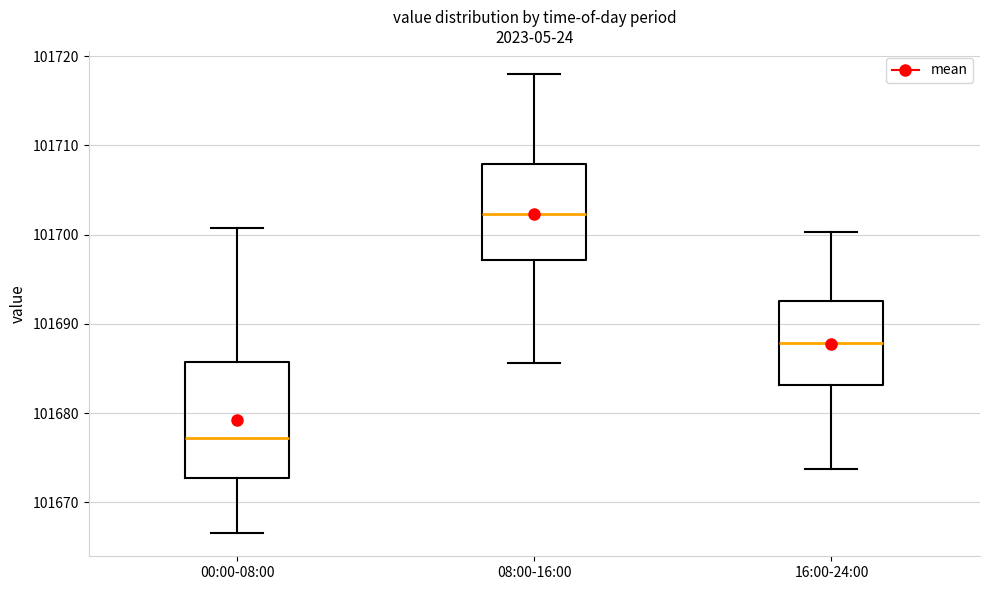

Reading left to right, transcribe this box plot: for each box, give where its median line is, the range the box spans, and where its two whiskers end, as read against the y-axis. The values are not printed on the chart, so give them approximately, as read against the axis.

00:00-08:00: median 101677, box 101673 to 101686, whiskers 101667 to 101701
08:00-16:00: median 101702, box 101697 to 101708, whiskers 101686 to 101718
16:00-24:00: median 101688, box 101683 to 101693, whiskers 101674 to 101700